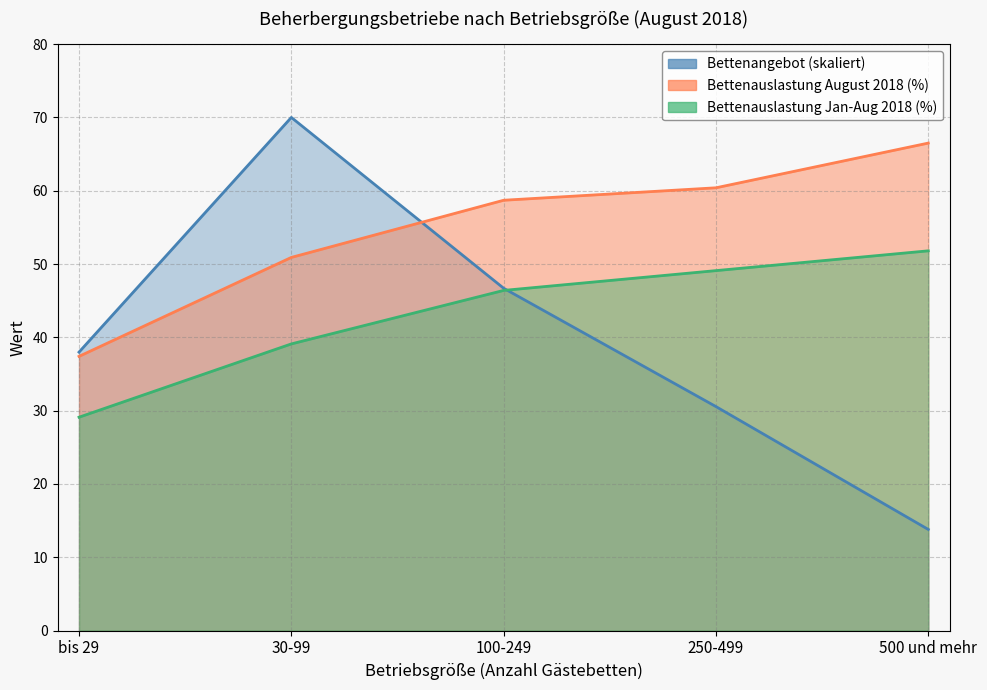

What is the sum of the Bettenauslastung August (Hotels ges.) values at 30-99 and bis 29?

88.3